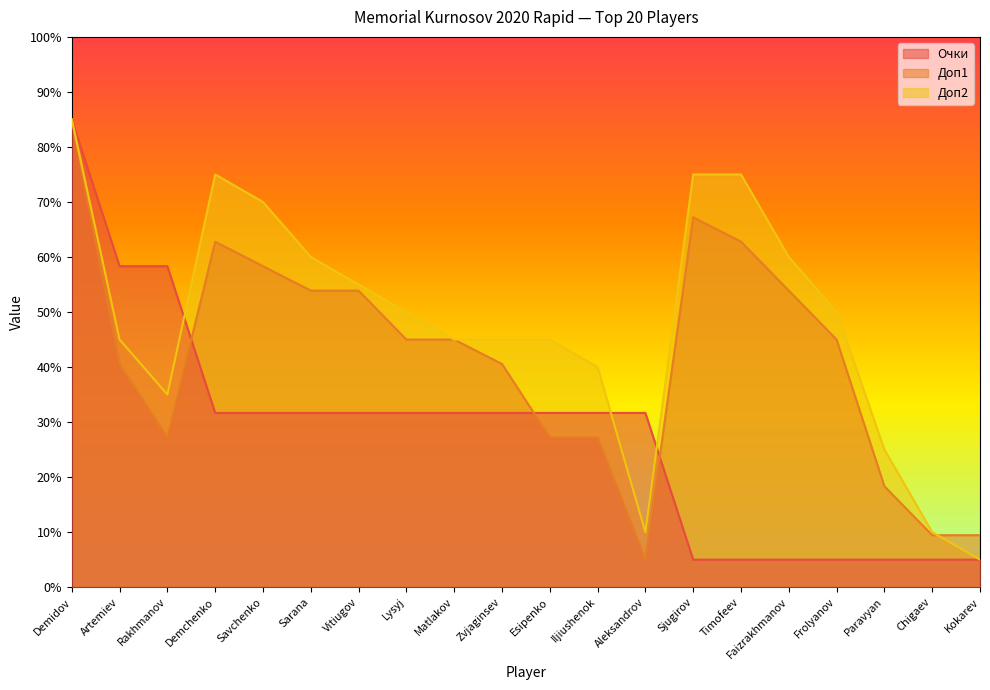

What is the sum of the Доп1 values at Frolyanov and Matlakov?

90.0